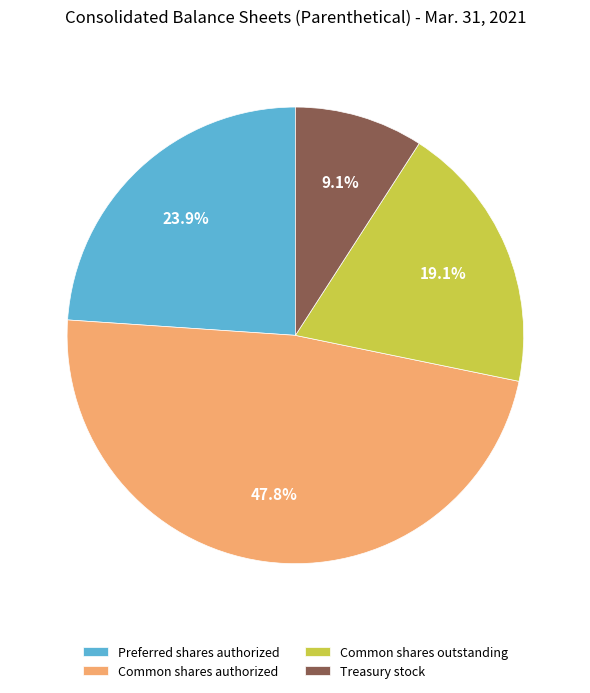

How many slices are in this pie chart?

4